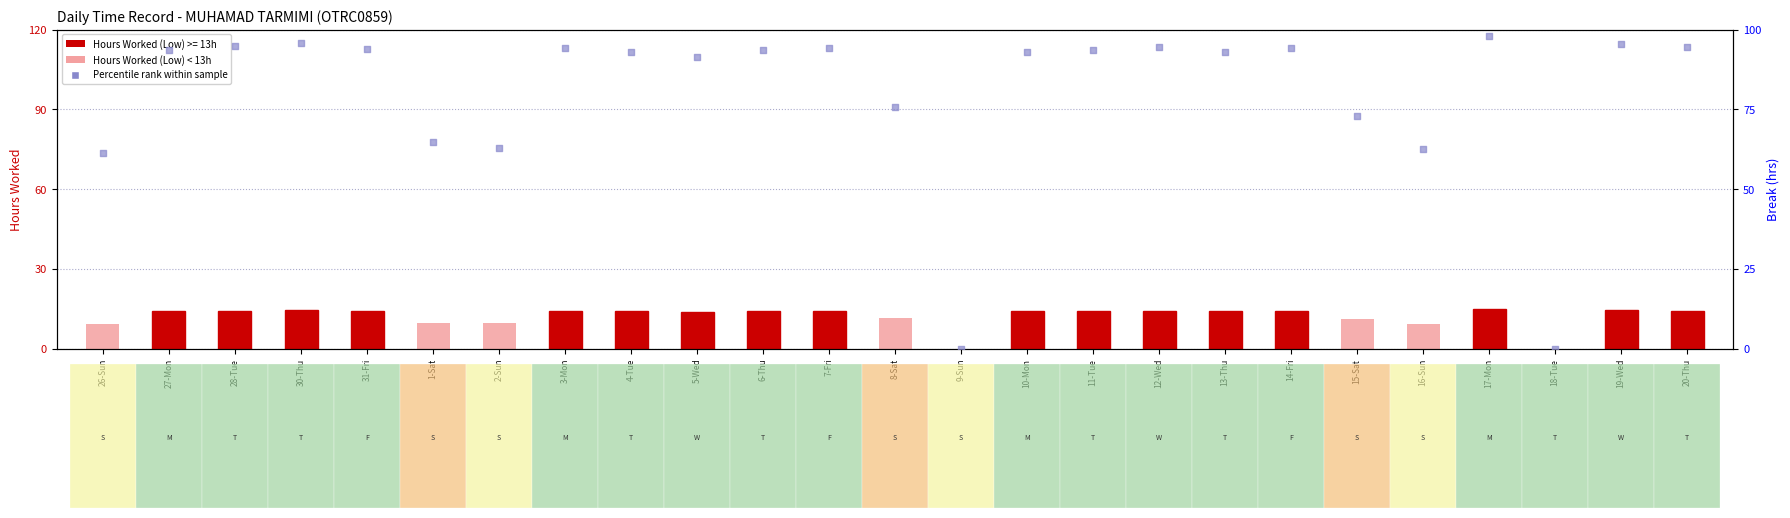

Which series contains the highest Y value?

Percentile rank within sample